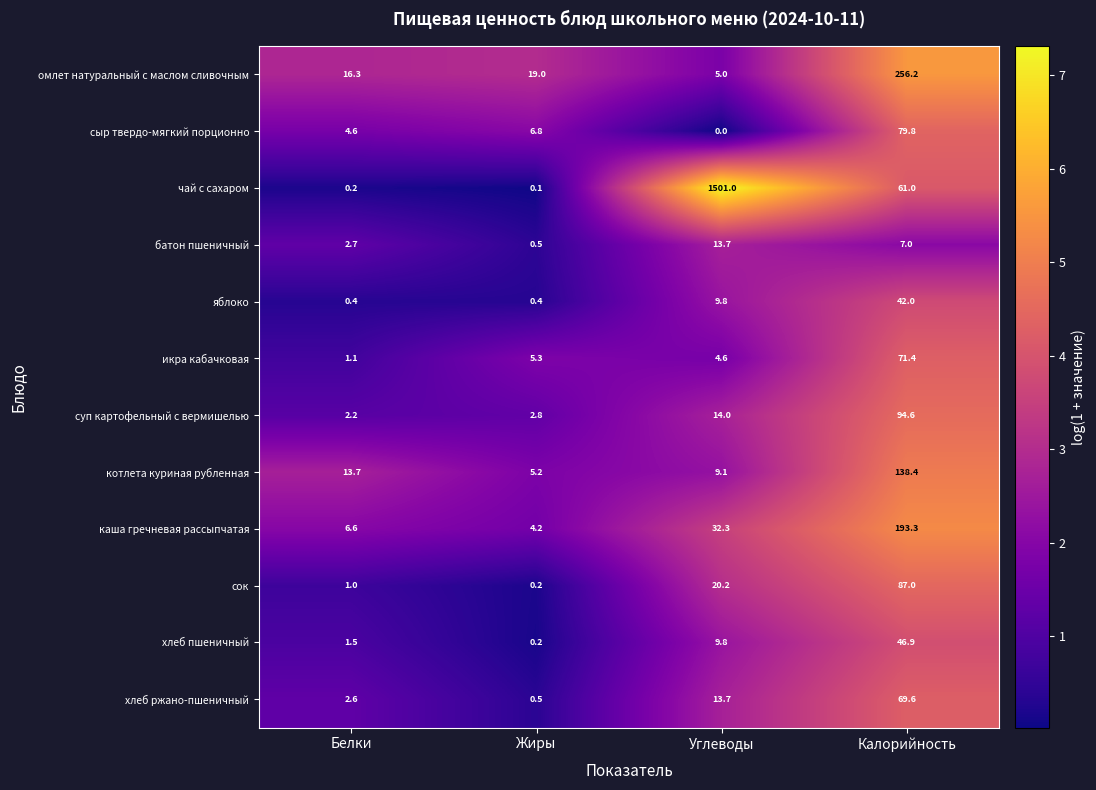

At how many categories does at least one series exceed 4?

4